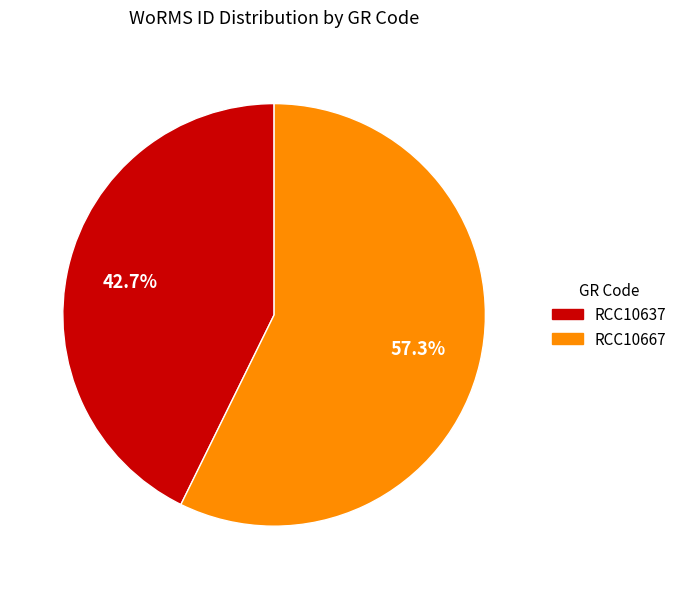

How many segments does this pie chart have?

2